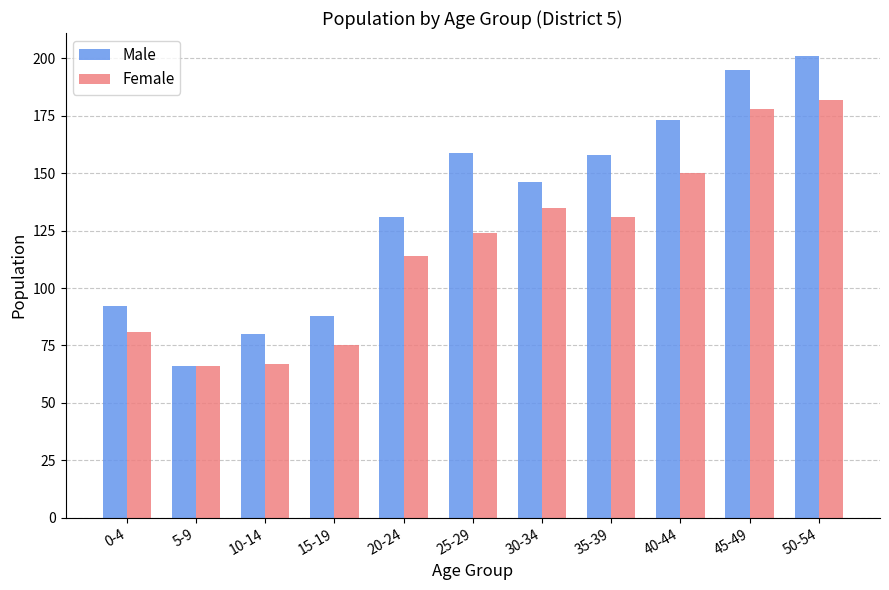

The Female series shows 252 at 50-54. True or false?

False